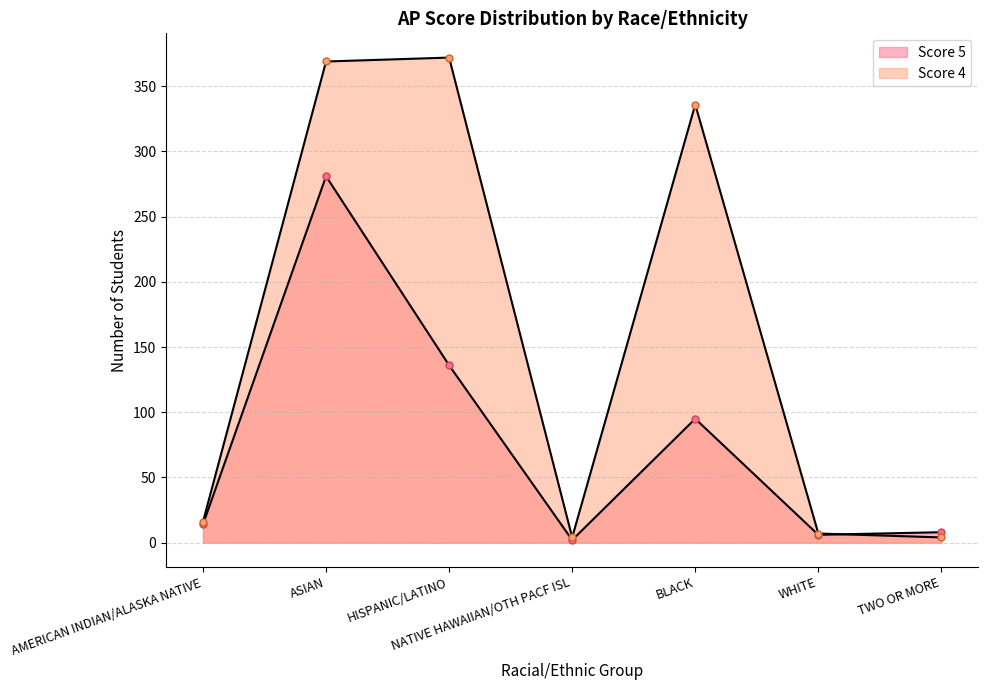

The Score 4 series shows 336 at BLACK. True or false?

True